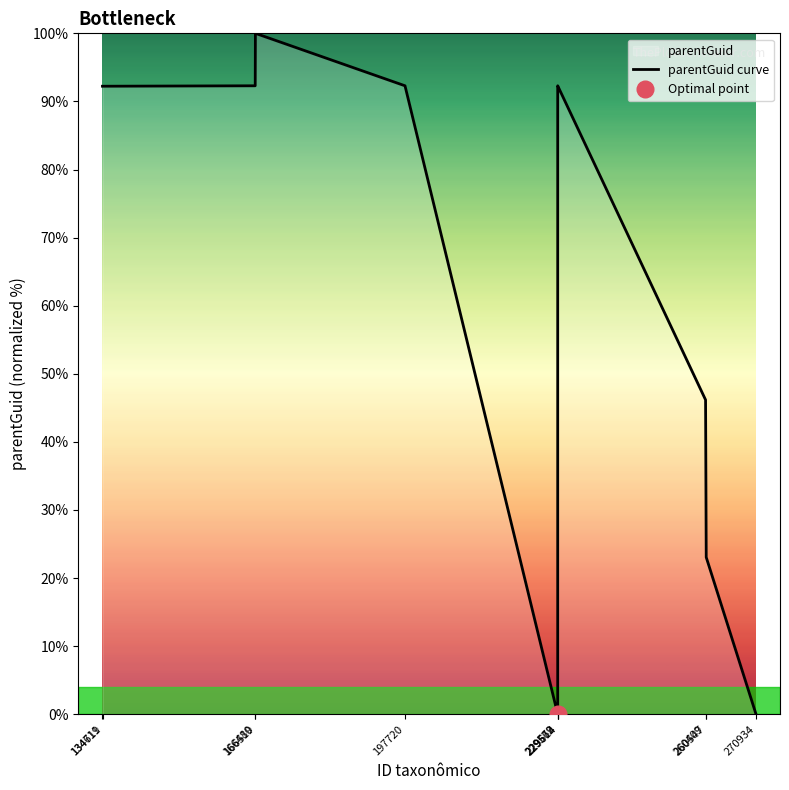

Between 134711 and 166519, which is larger?

166519